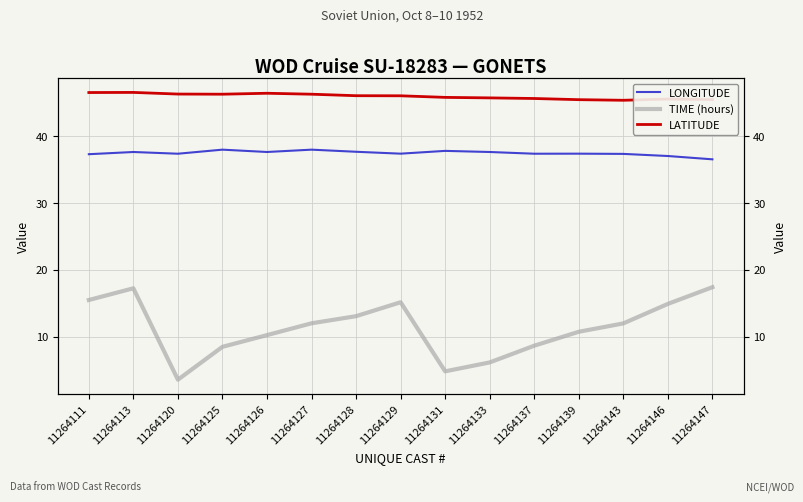

What is the difference between the maximum and minimum values in the TIME (hours) series?

13.8